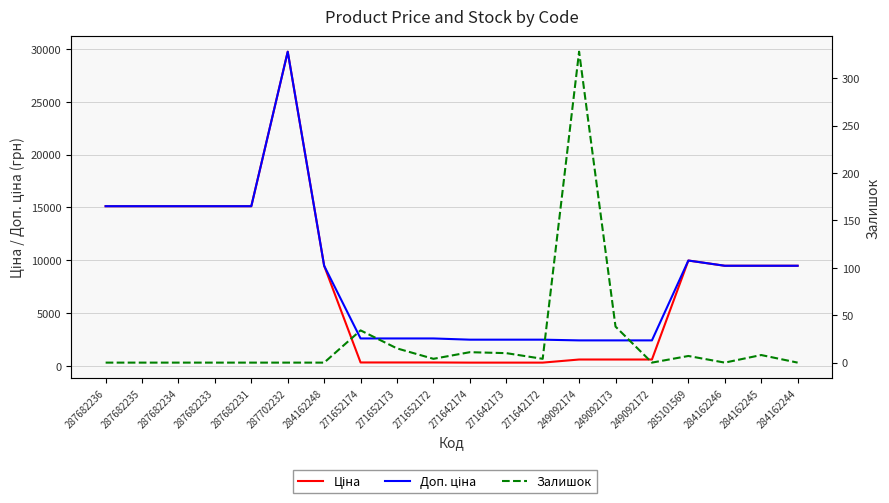

True or false: Залишок and Доп. ціна intersect in this chart.

False